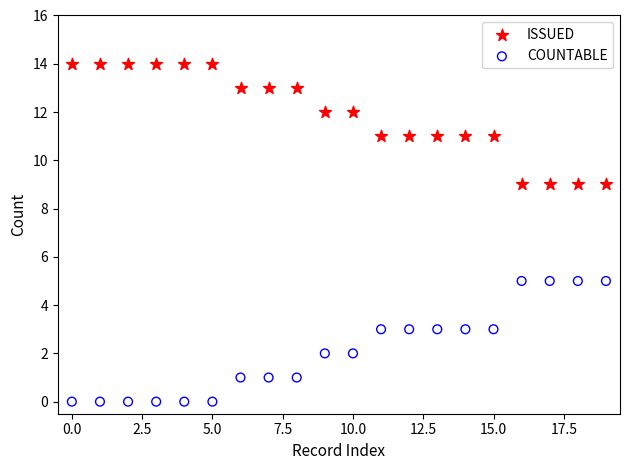

What are all the series names shown in the legend?

ISSUED, COUNTABLE